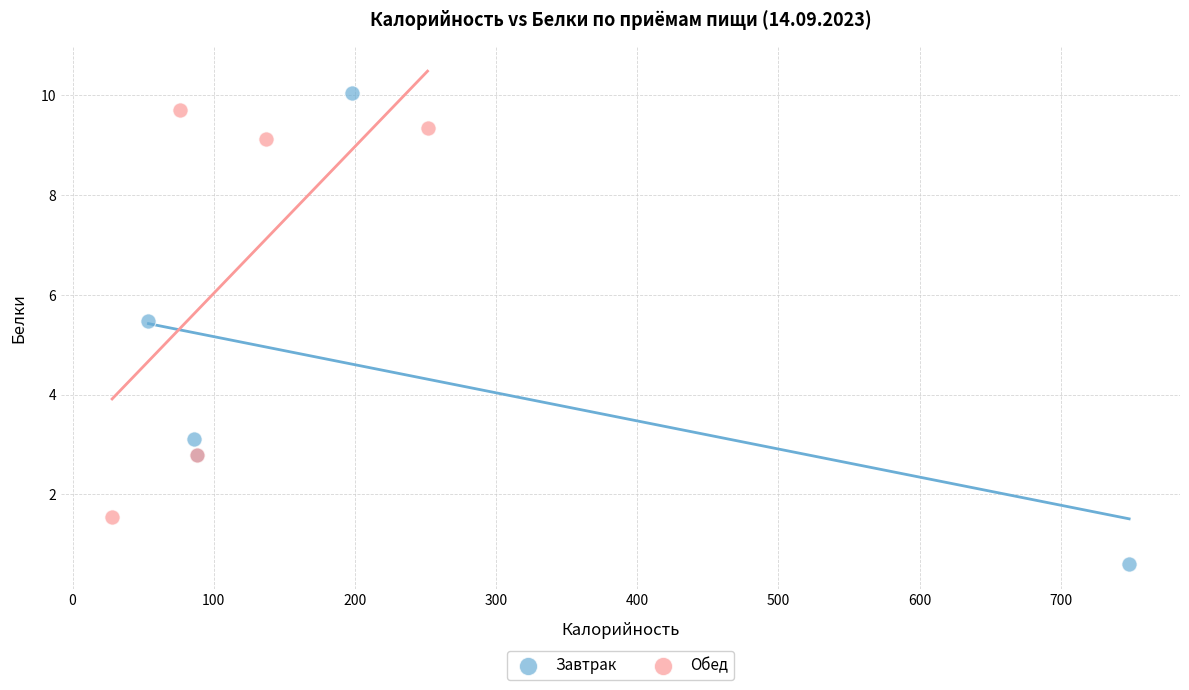

What are all the series names shown in the legend?

Завтрак, Обед